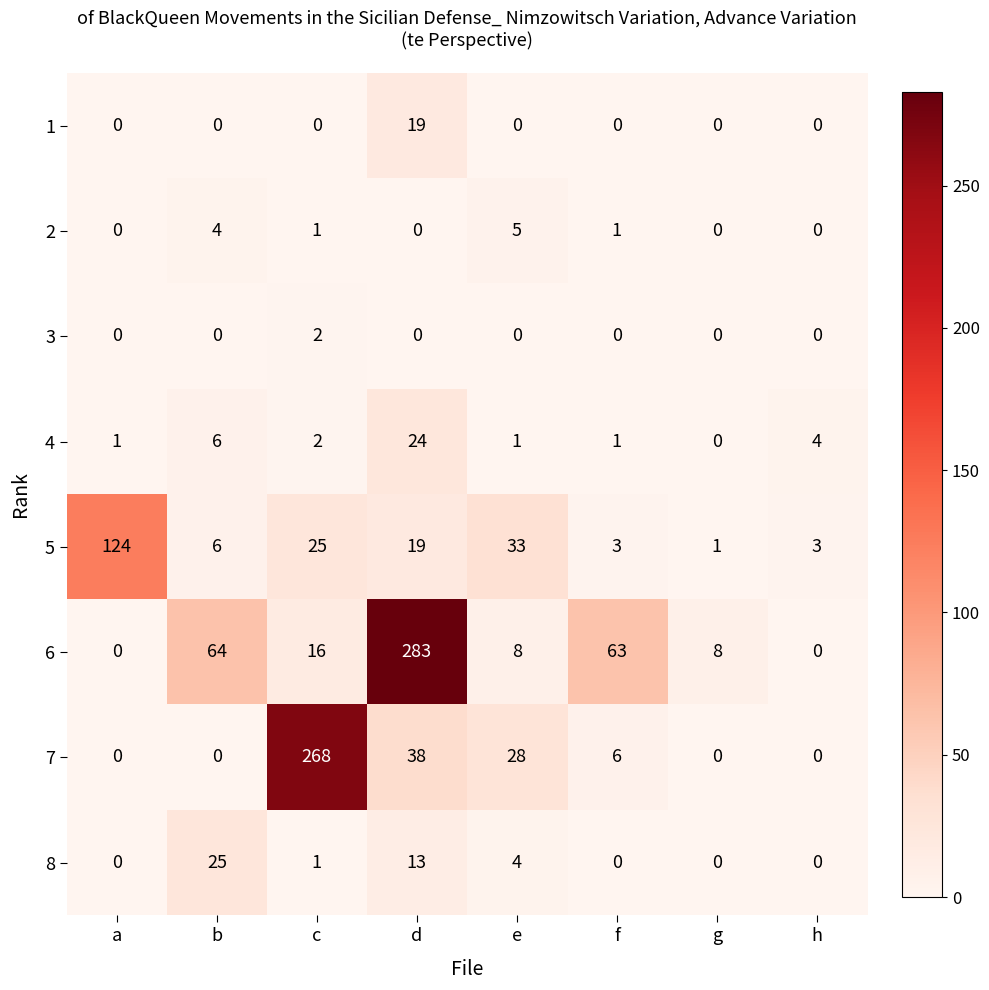

Which series has the widest spread of values?

6